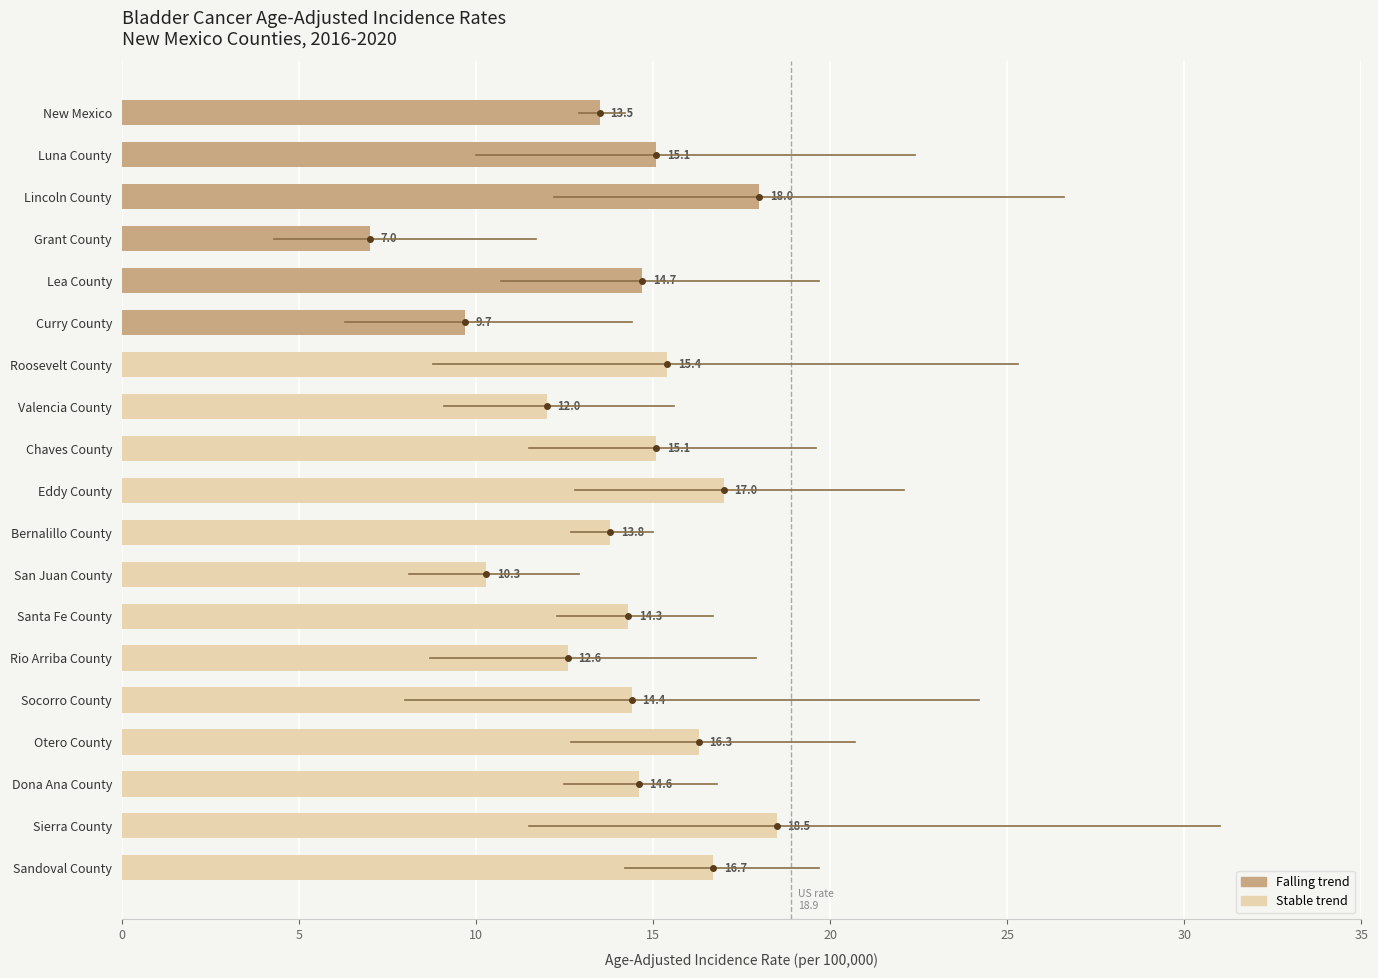

Is it true that the value at Dona Ana County is 14.6?

True